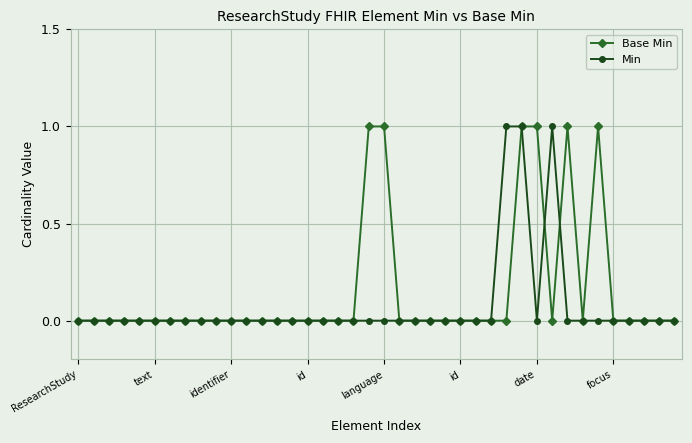

True or false: Min and Base Min intersect in this chart.

True